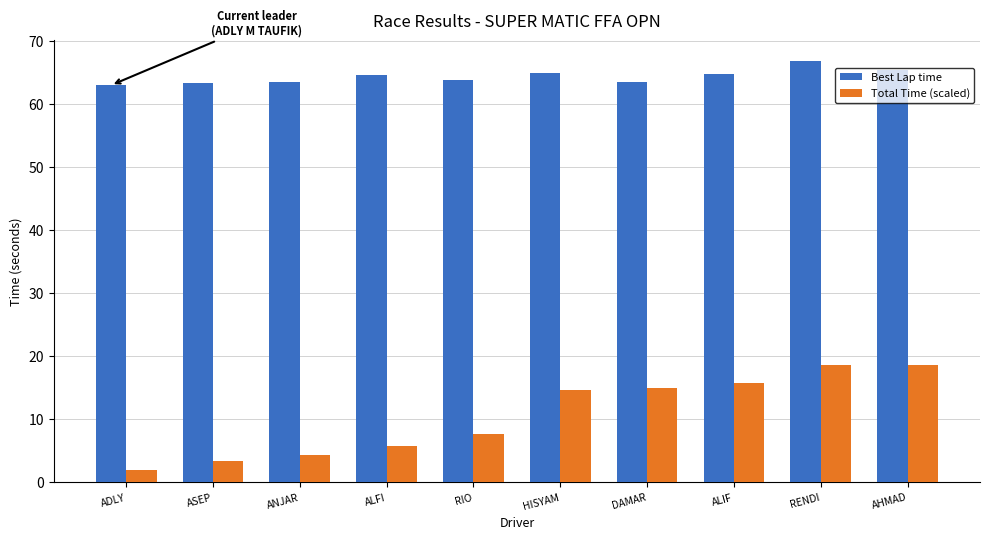

Is the value of Total Time (scaled) at ALIF greater than the value of Best Lap time at RIO?

No